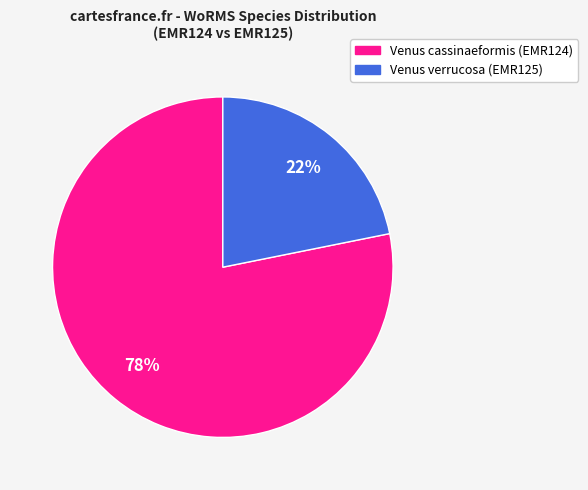

Does any single category account for the majority?

Yes